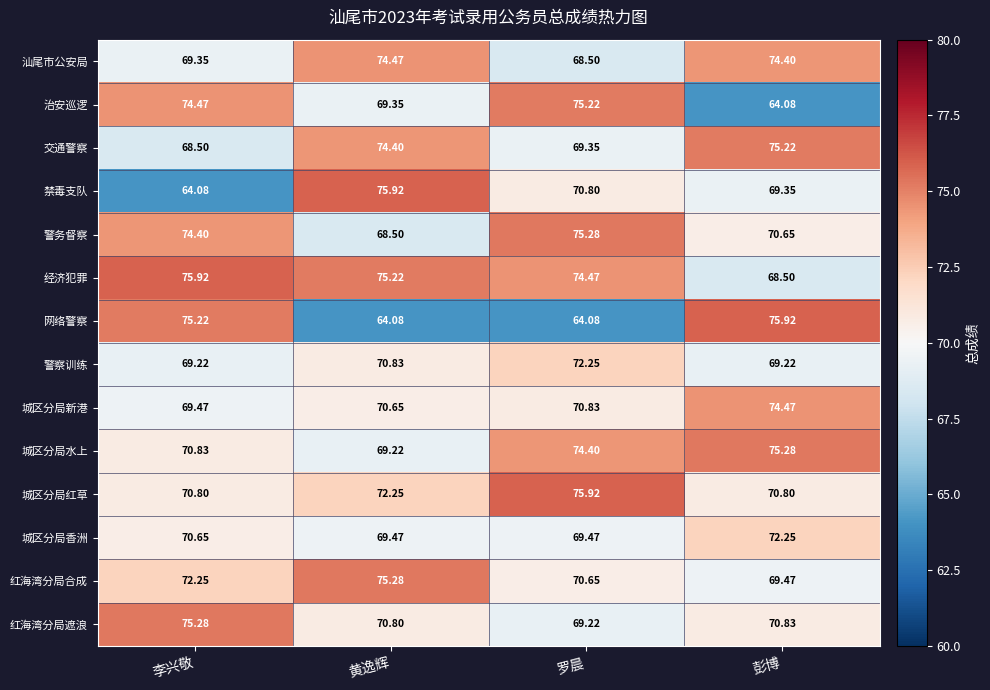

At which label does 城区分局香洲 reach its peak?

彭博